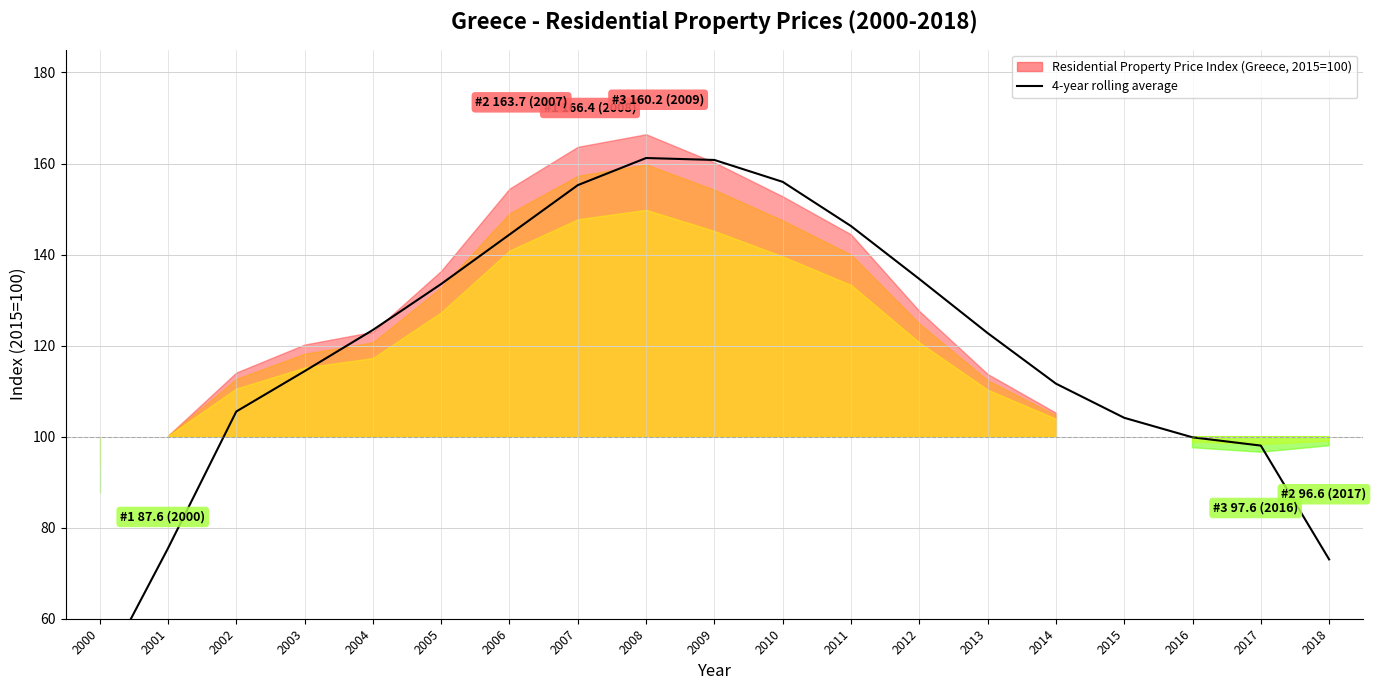

Between 2017 and 2001, which is larger?

2017